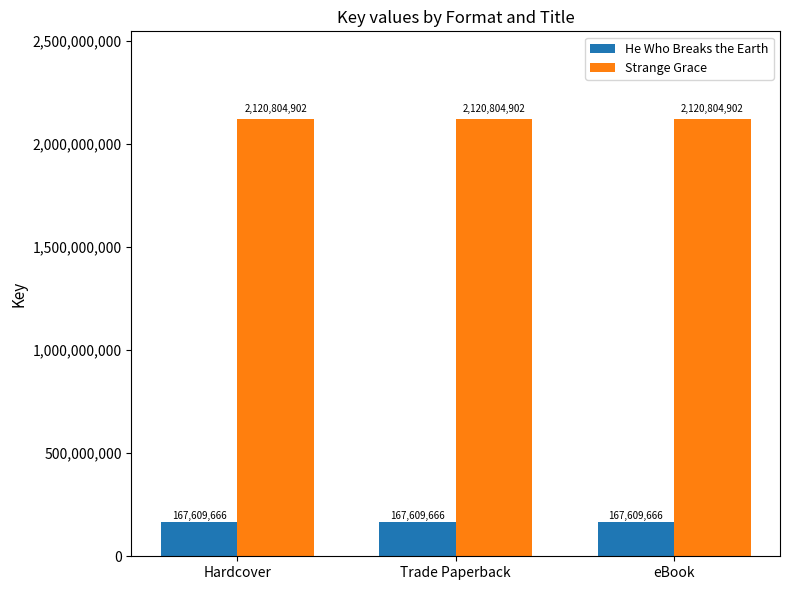

What position from the right is Hardcover?

3